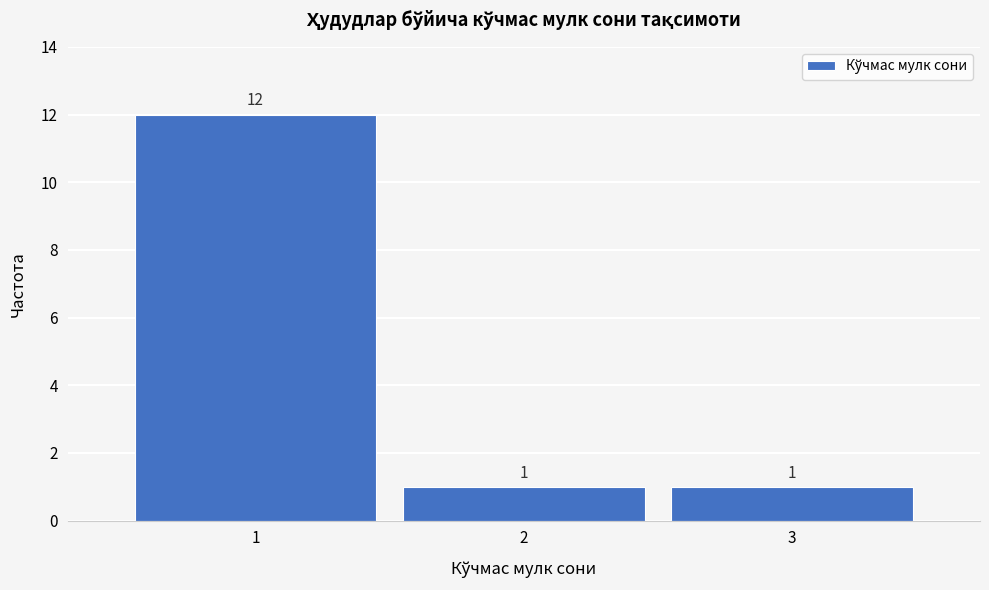

Reading right to left, extract all data points from this chart.

1	1	12